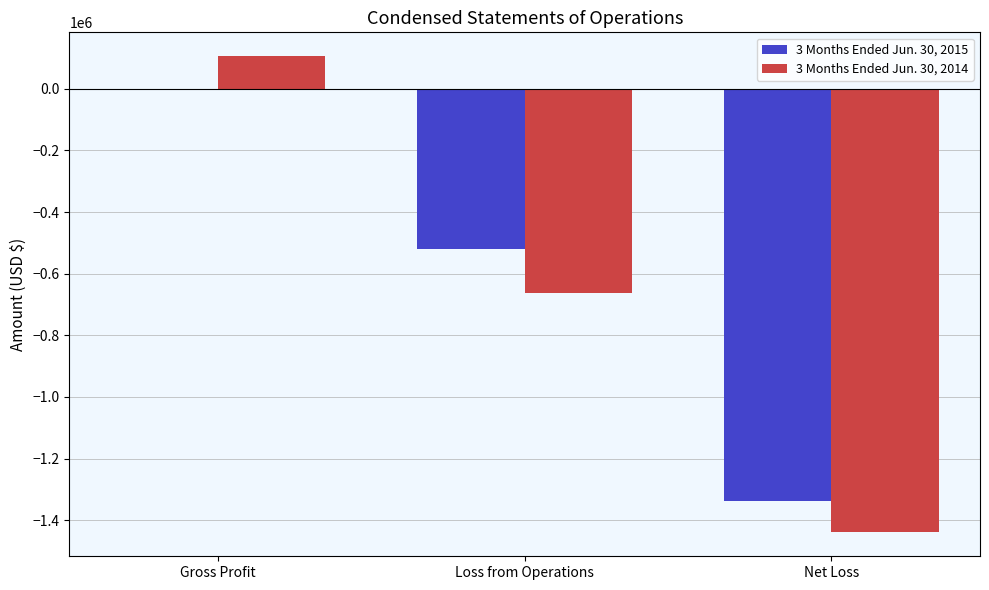

Is the value of 3 Months Ended Jun. 30, 2014 at Loss from Operations greater than the value of 3 Months Ended Jun. 30, 2015 at Gross Profit?

No